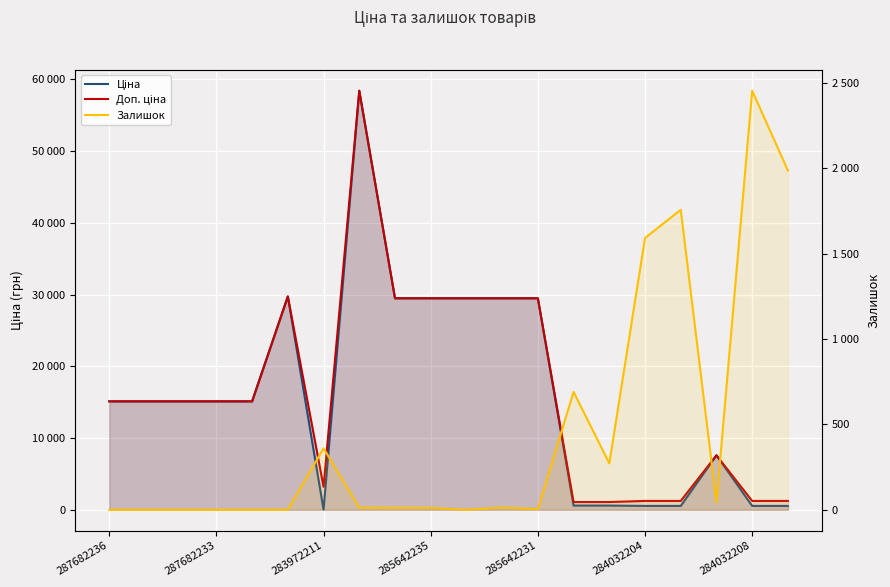

Between 8 and 283972211, which is larger?

8